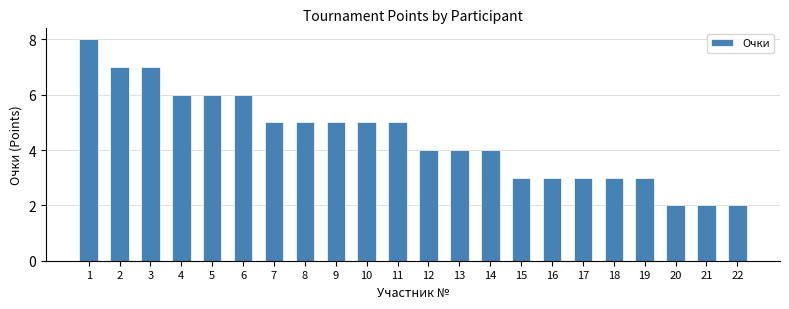

How many values are below 5?

11